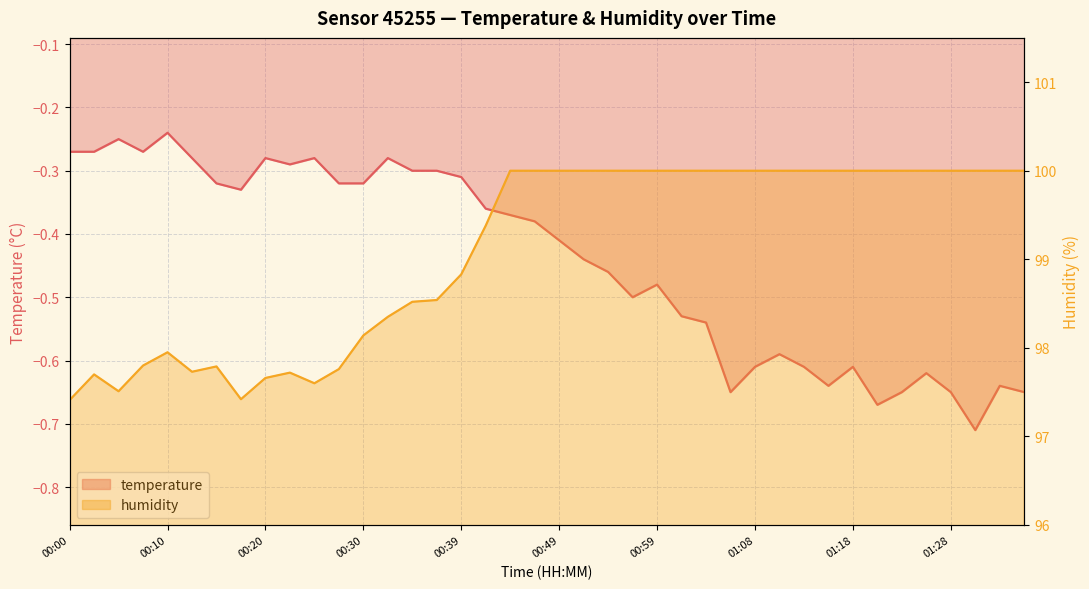

What is the maximum value shown in the chart?

100.0